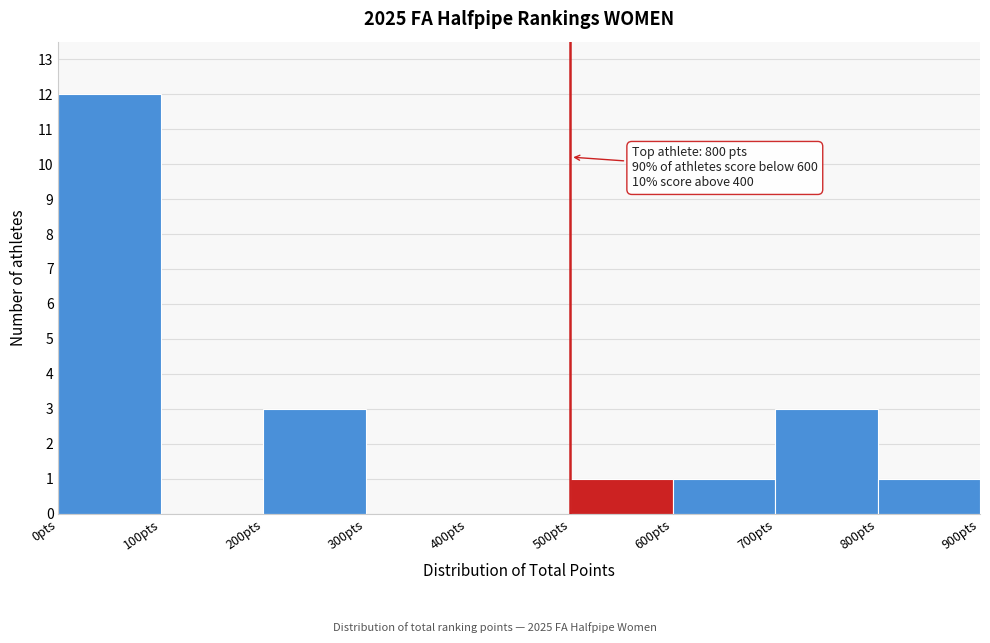

Which range on the x-axis has the tallest bar?

0 to 100